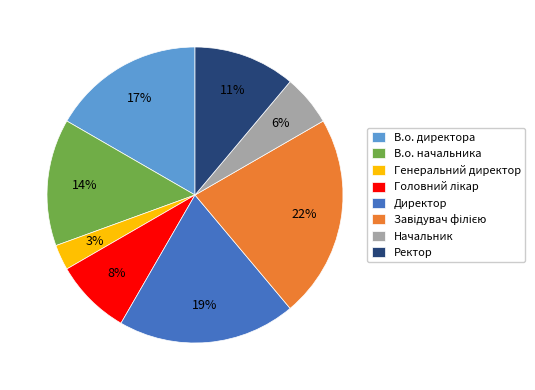

Is there any slice that represents more than half of the pie?

No